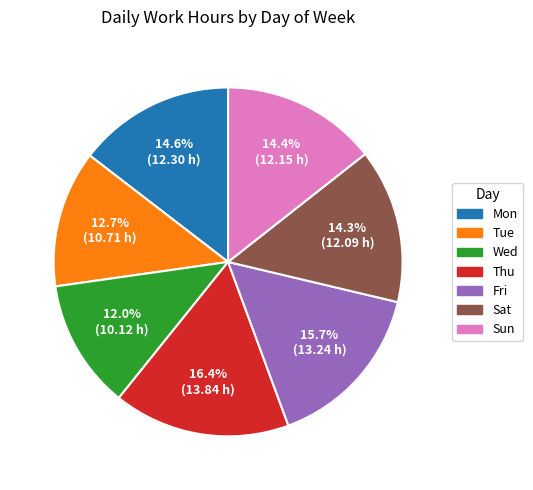

Does any single category account for the majority?

No